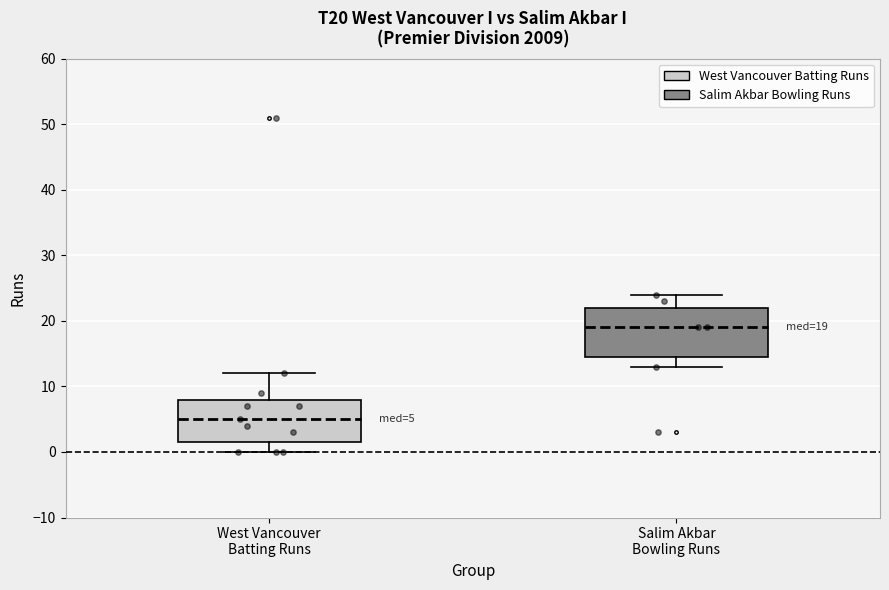

Which box's median line is the lowest?

West Vancouver Batting Runs